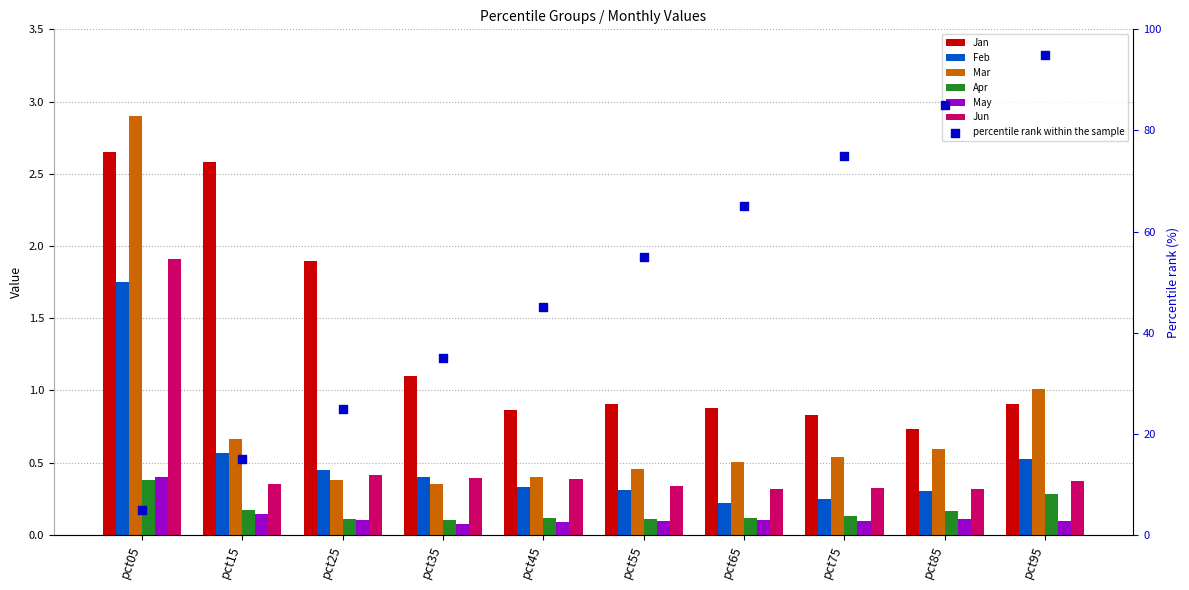

Which series has the largest total across all categories?

Jan